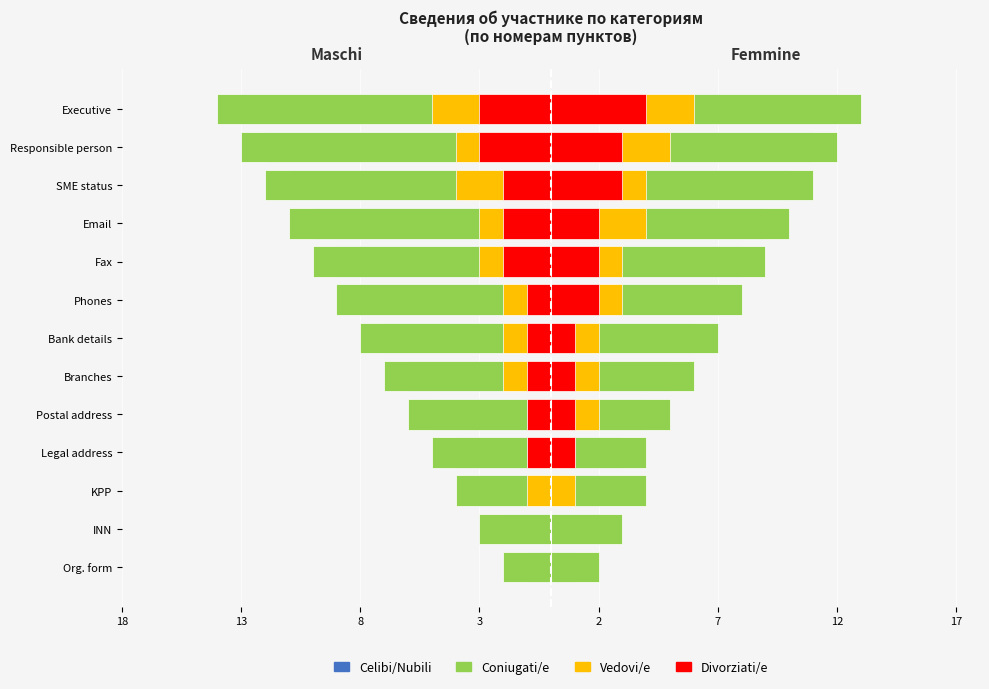

What is the sum of the Divorziati/e values at Org. form and Fax?

-2